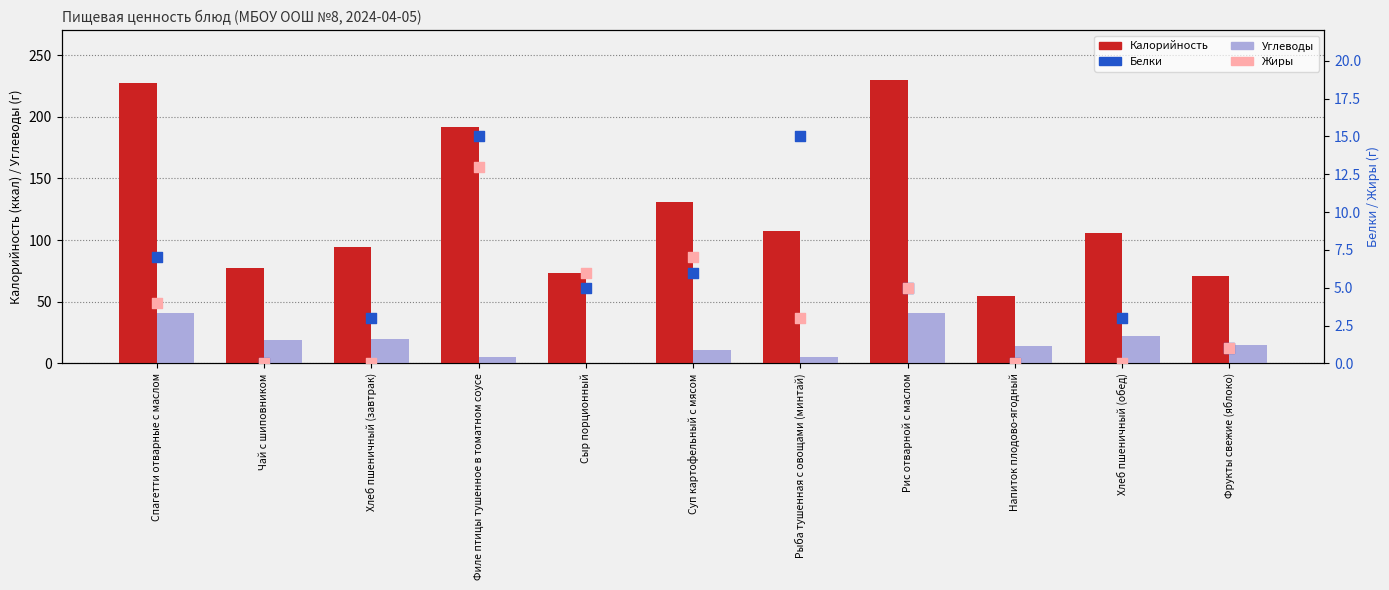

At how many categories does at least one series exceed 123?

4